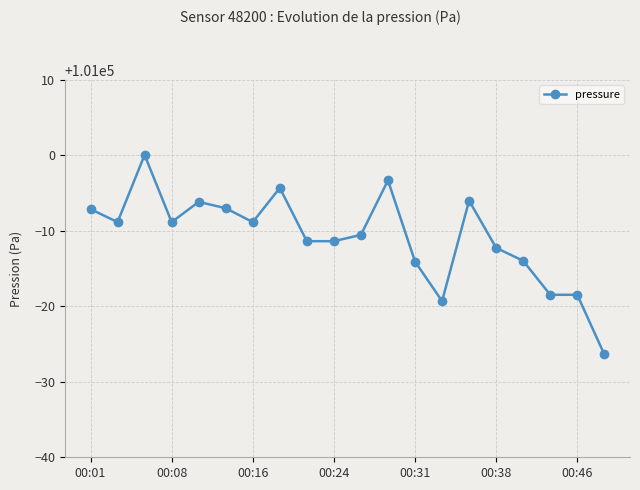

What is the minimum value shown in the chart?

100973.6